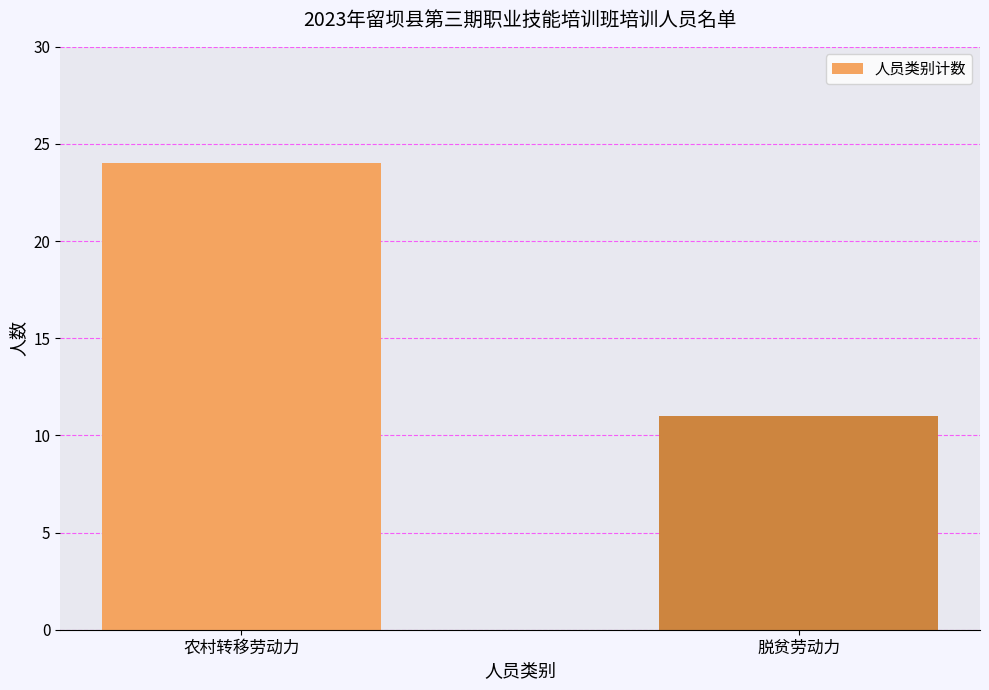

What is the change in value from 农村转移劳动力 to 脱贫劳动力?

-13